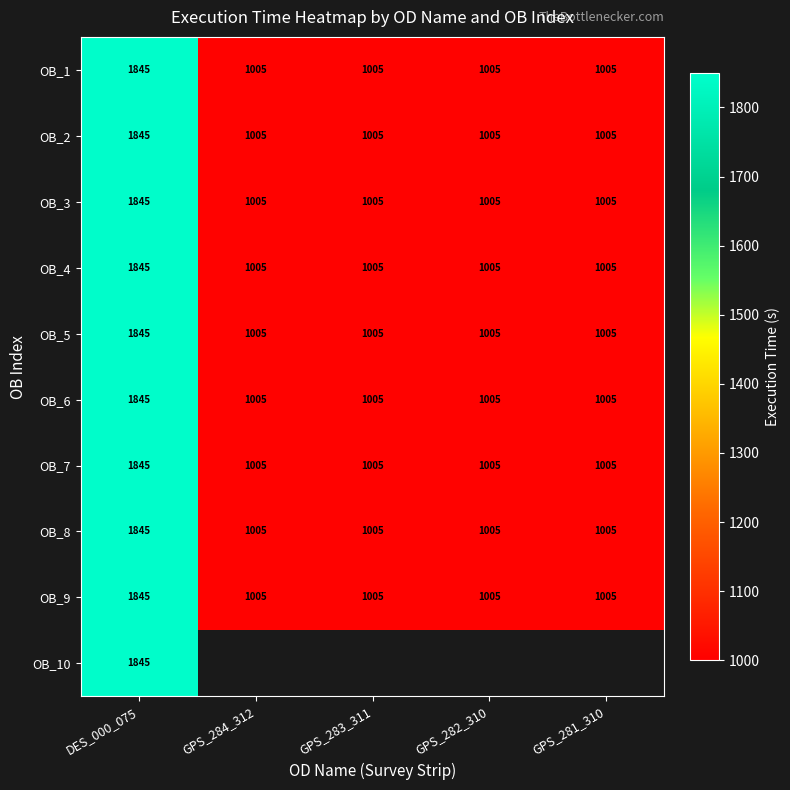

What is the approximate value of OB_9 at DES_000_075, to the nearest 100?

1800